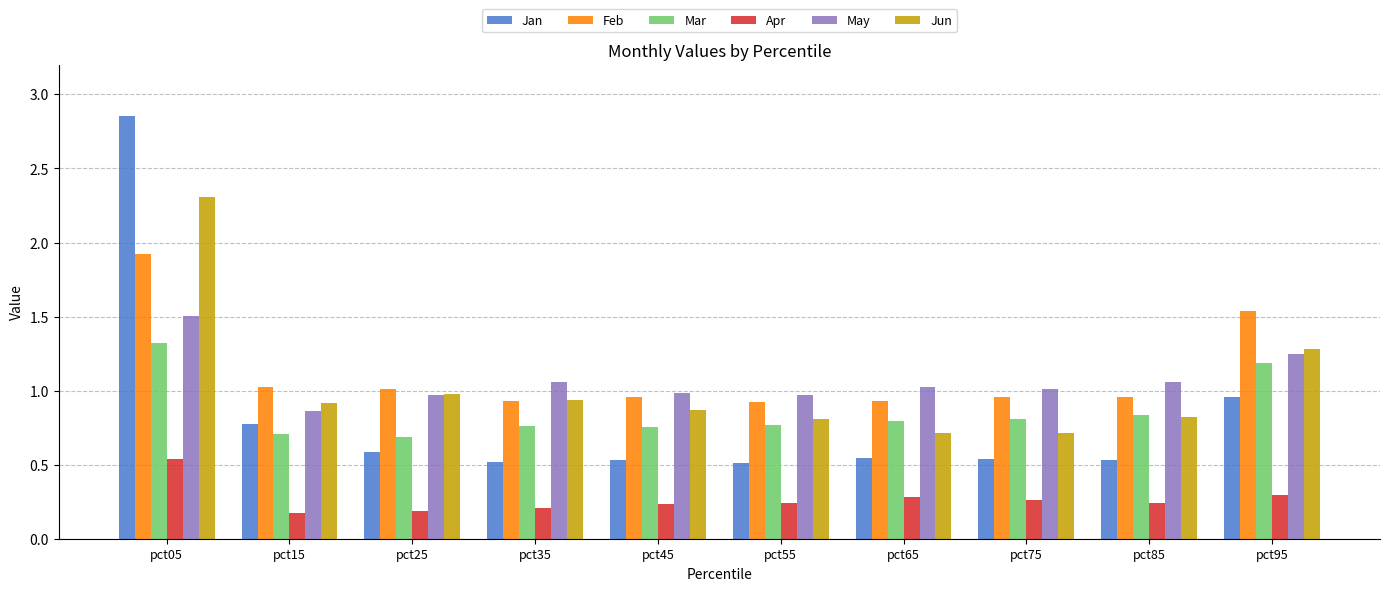

At which label does Apr reach its peak?

pct05